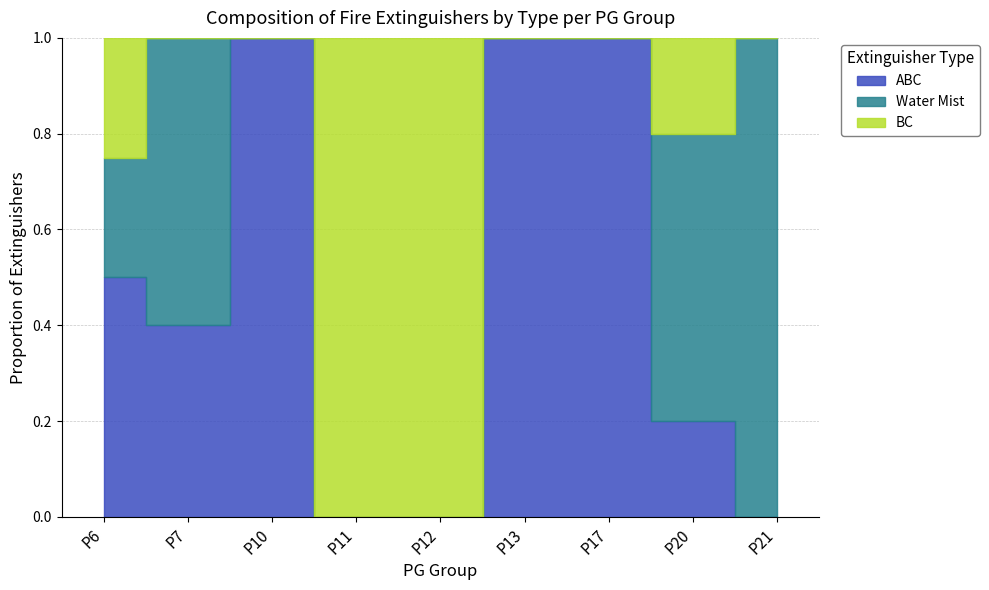

How many interior local valleys does the BC series have?

1